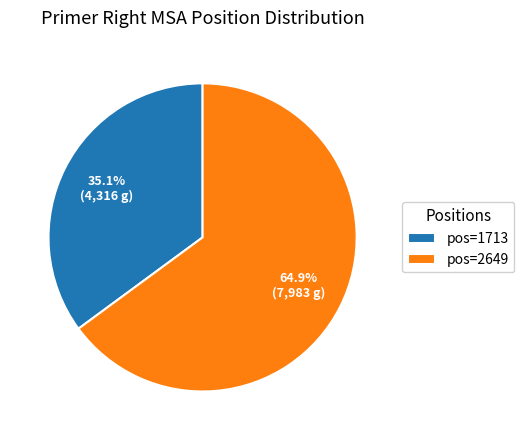

Approximately how many times larger is the value at pos=2649 compared to pos=1713?

1.8